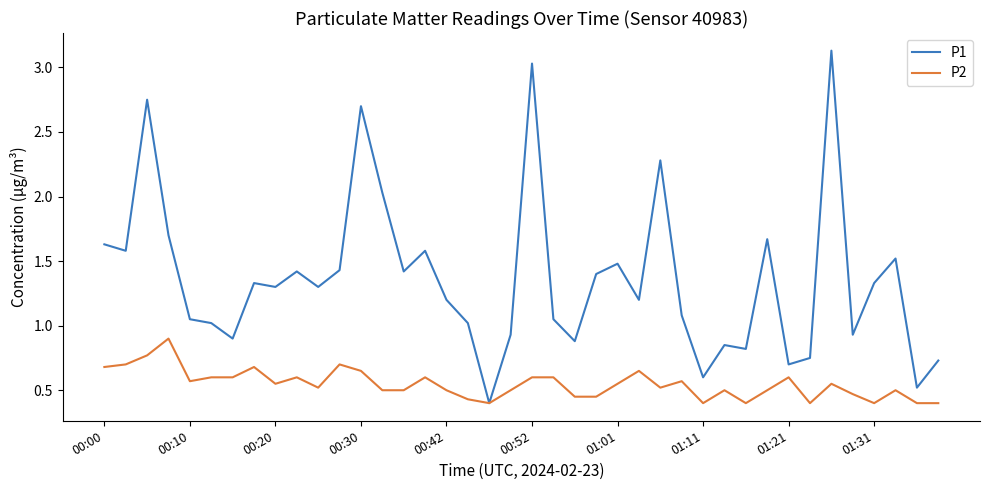

Which series has the largest total across all categories?

P1